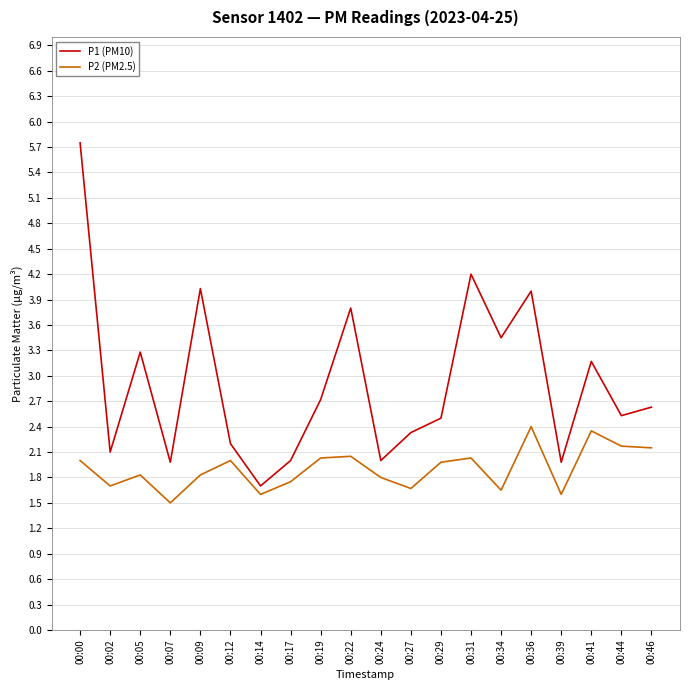

What is the total value across all series at 00:41?

5.5